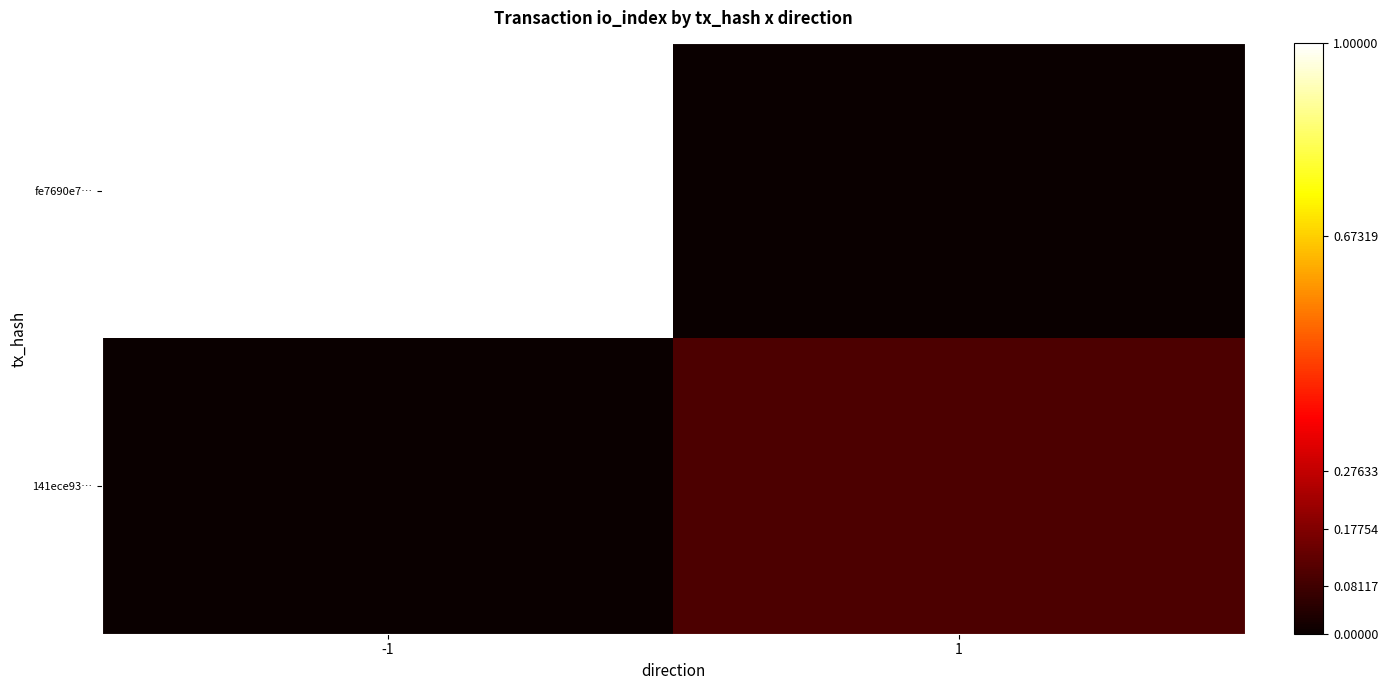

Rank the series at 1 from highest to lowest value.

141ece93…, fe7690e7…